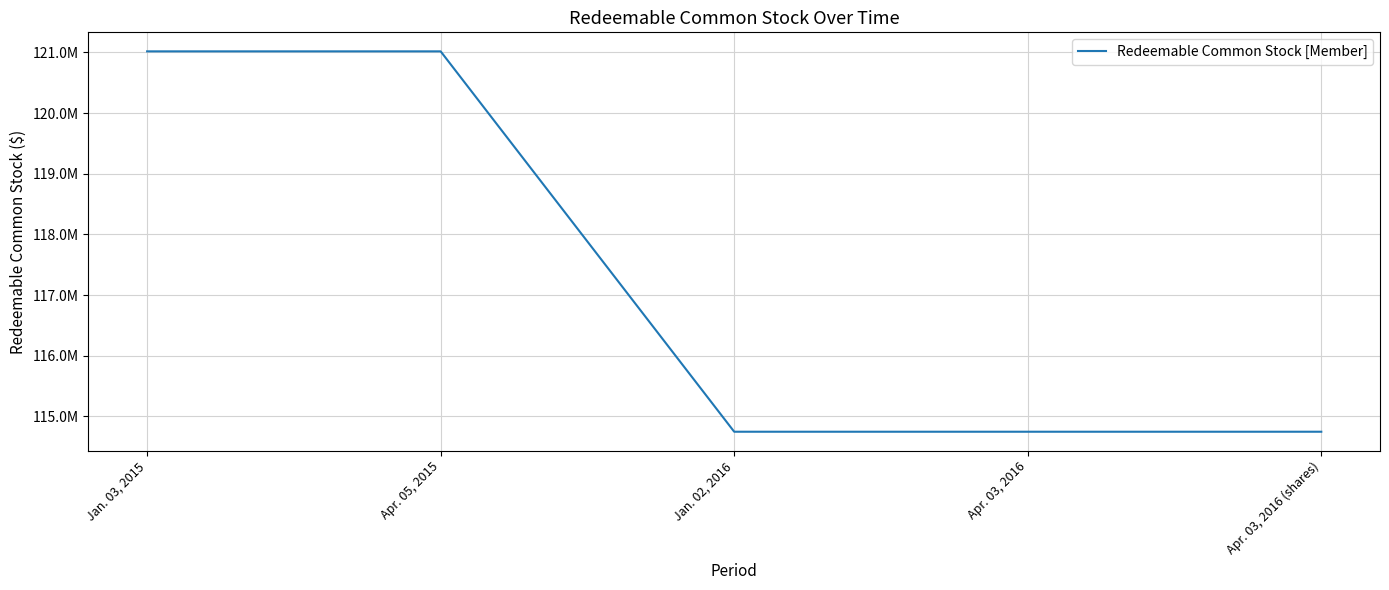

At which label is the value closest to 117883000?

Jan. 03, 2015